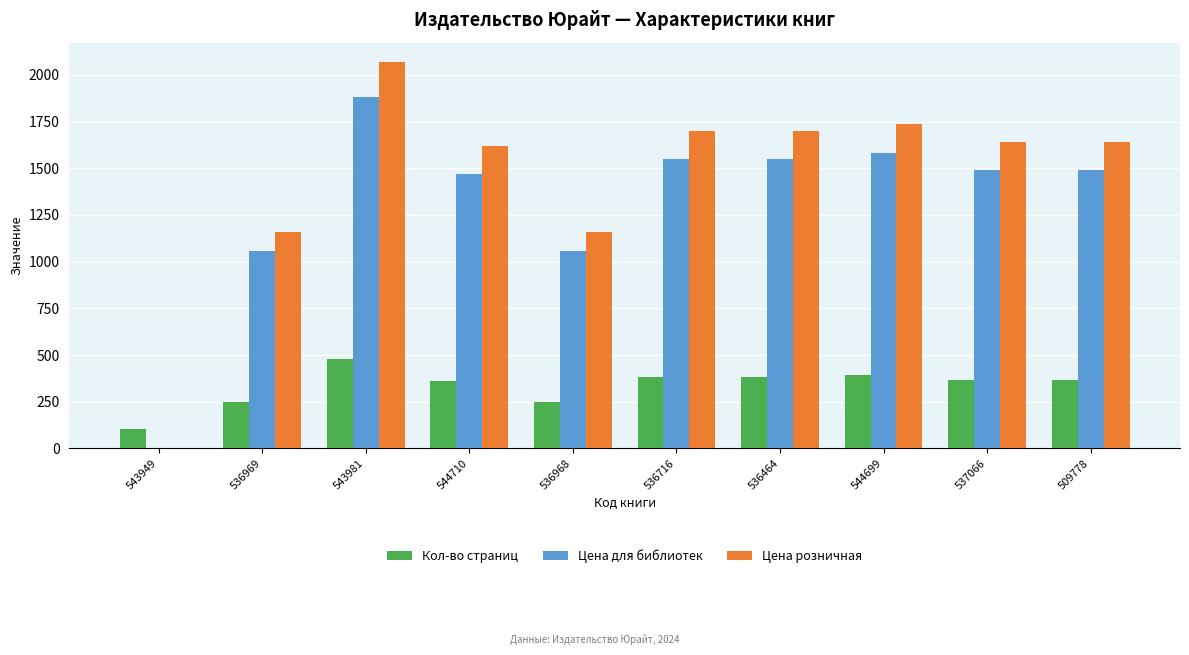

What is the total value across all series at 537066?

3496